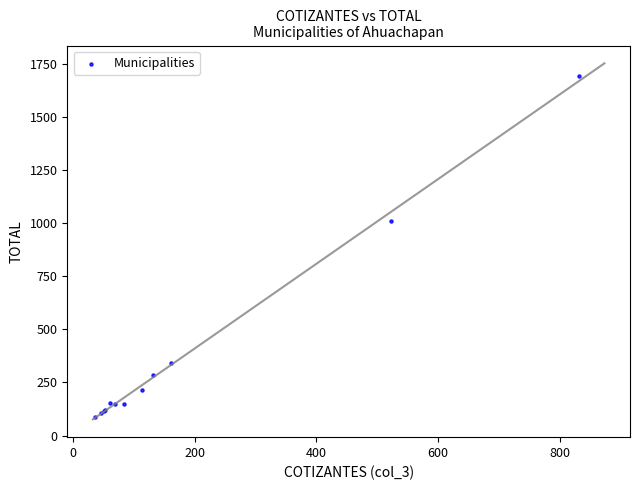

What Y value in the scatter plot is closest to 891?

1012